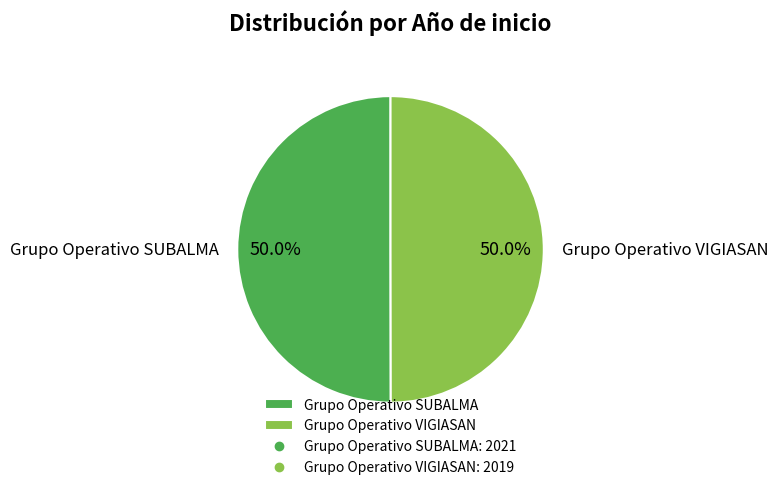

What portion of the pie excludes Grupo Operativo VIGIASAN?

50.0%